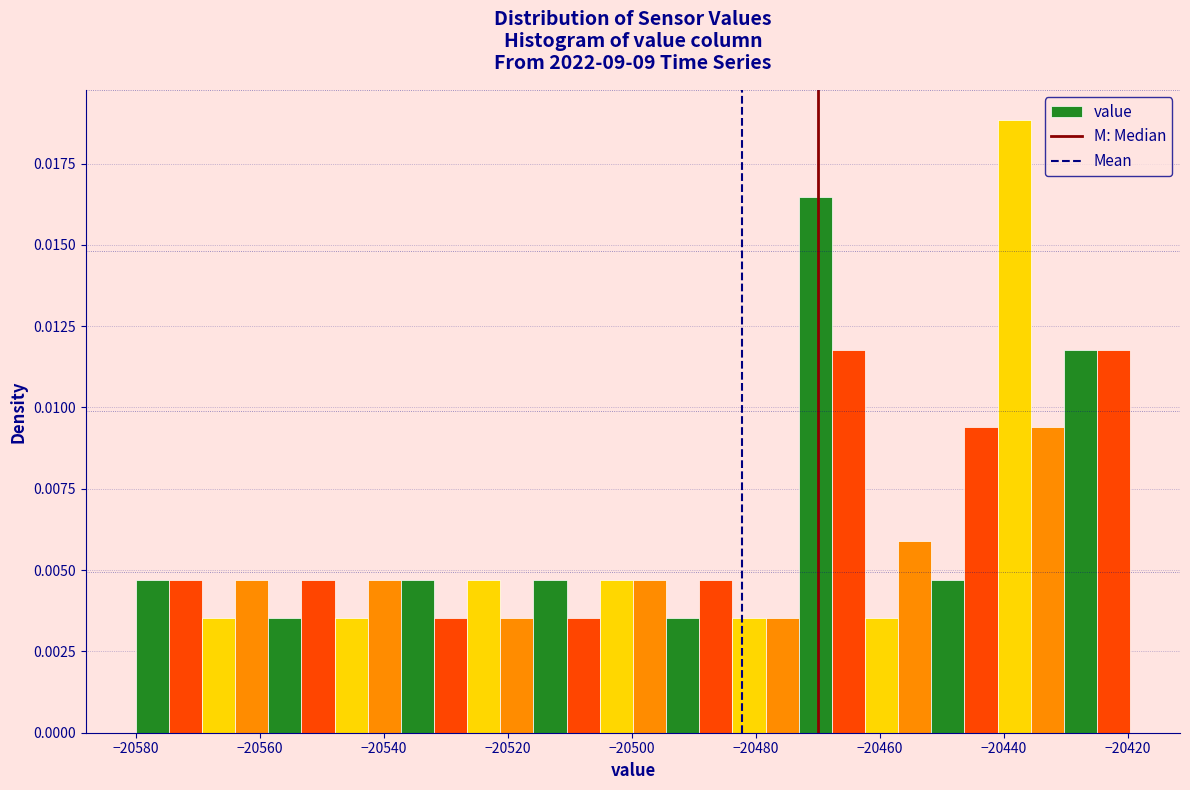

Around what value on the x-axis is the tallest bar? Give the approximate position of its centre, as read against the axis.

-20438